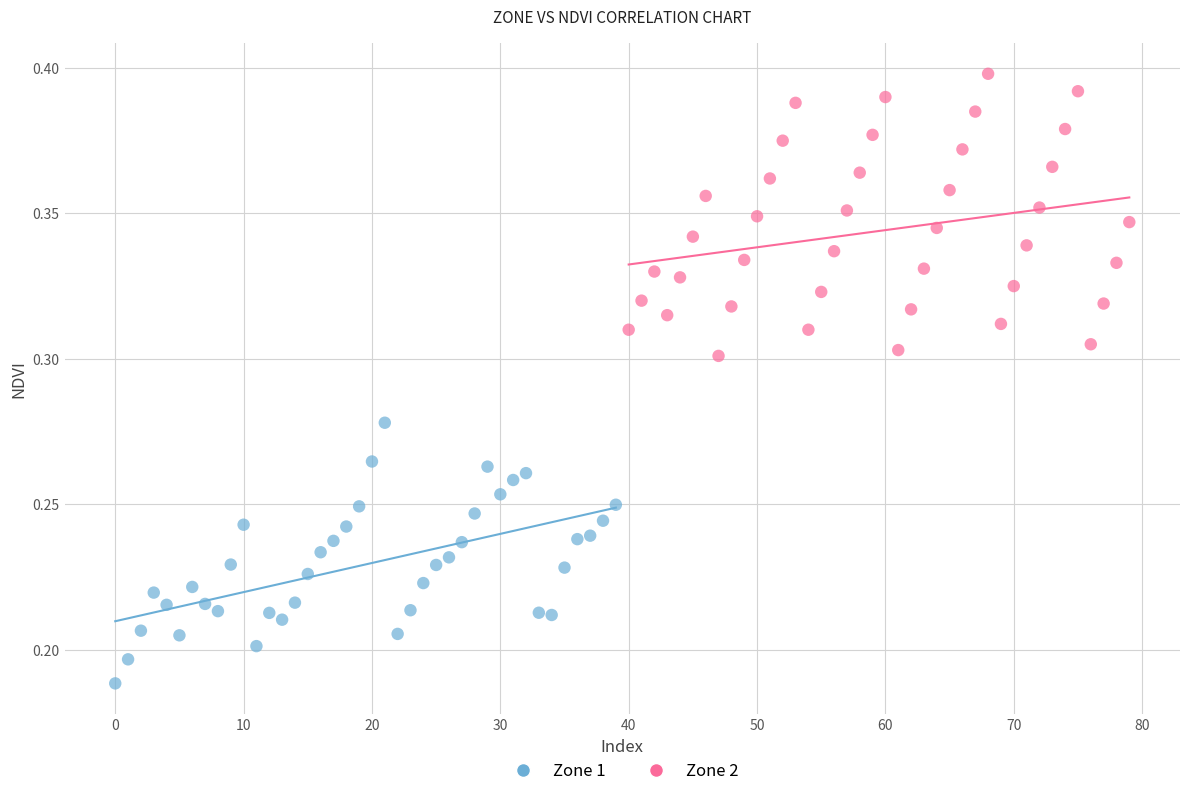

What are all the series names shown in the legend?

Zone 1, Zone 2